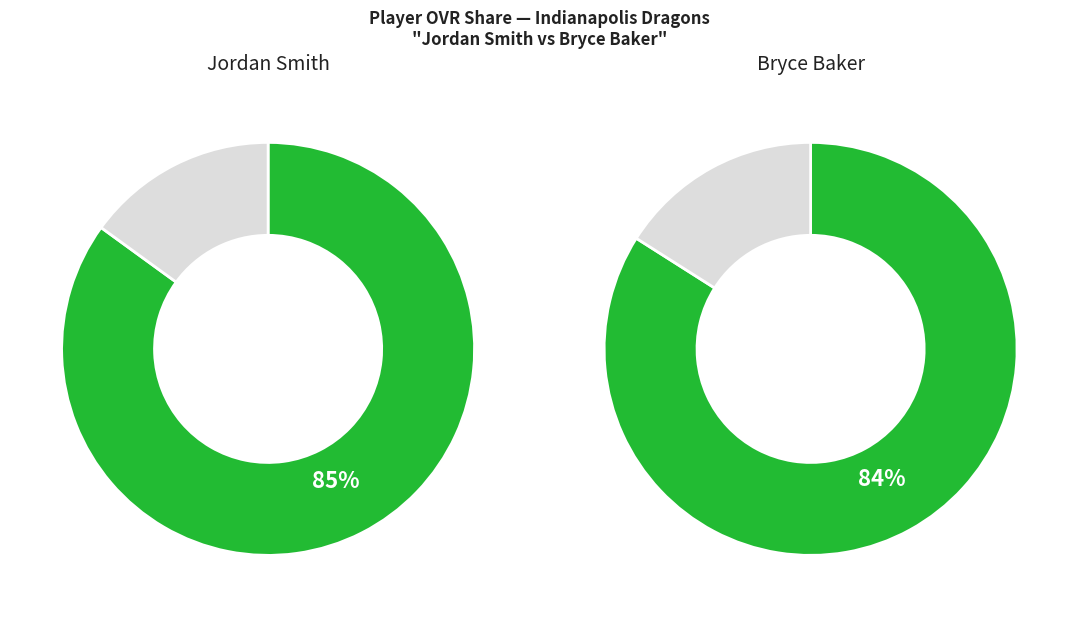

True or false: Jordan accounts for 50% of the total.

True